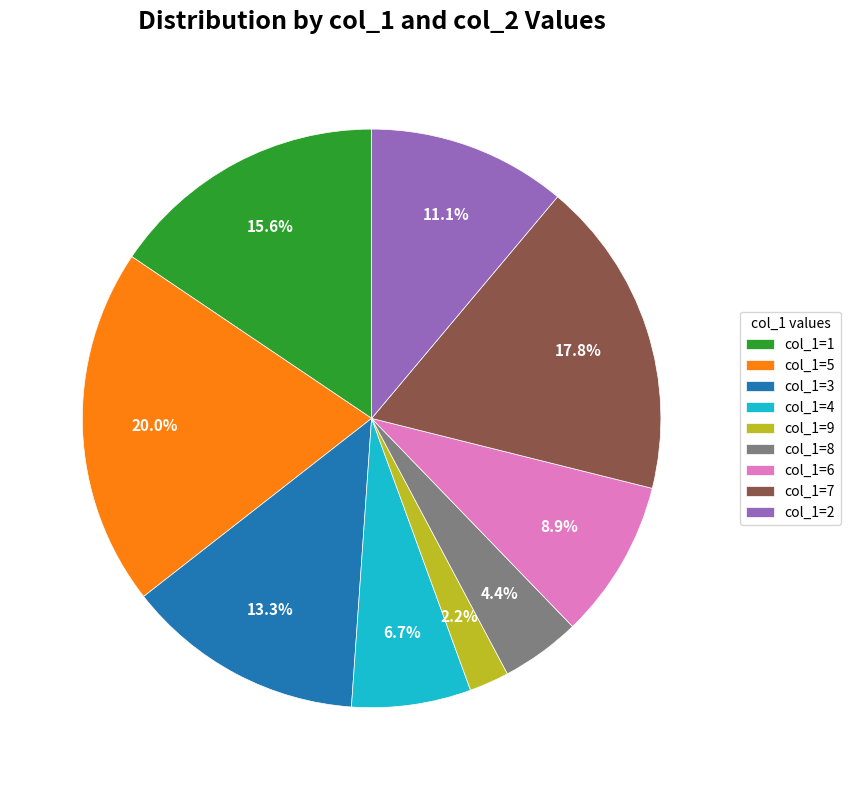

What is the ratio of the value at col_1=8 to the value at col_1=4?

0.7